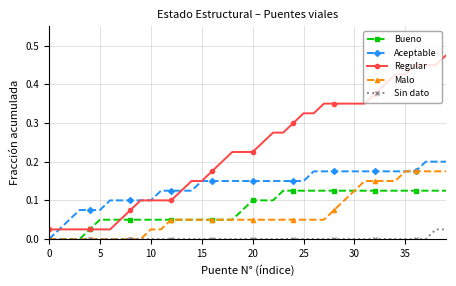

List the series in order of their peak value, highest first.

Regular, Aceptable, Malo, Bueno, Sin dato